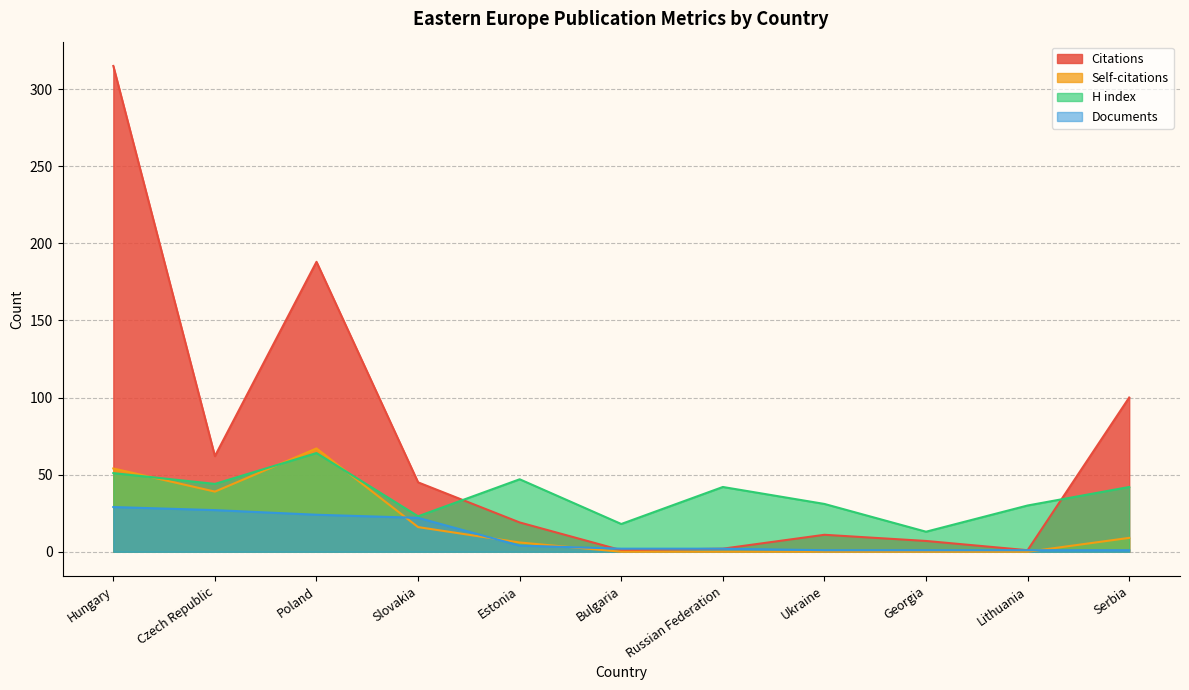

Is the value of Citations at Hungary greater than the value of Documents at Hungary?

Yes